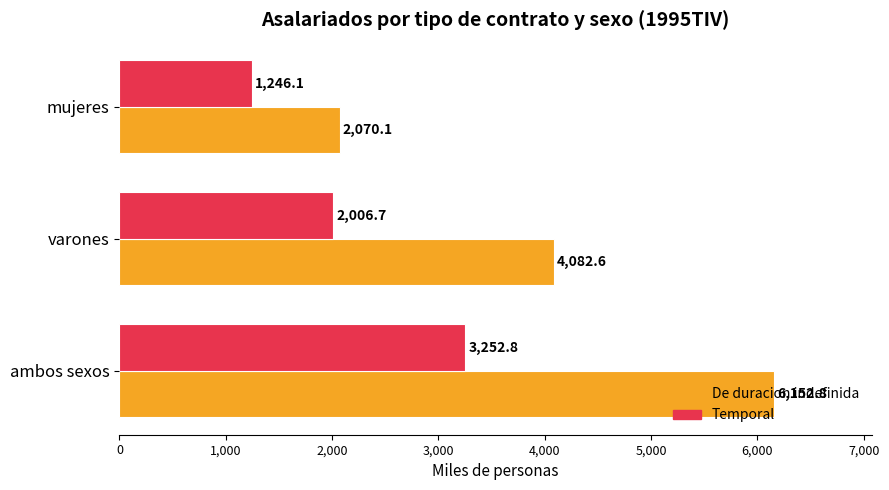

Rank the series at varones from lowest to highest value.

Temporal, De duracion indefinida